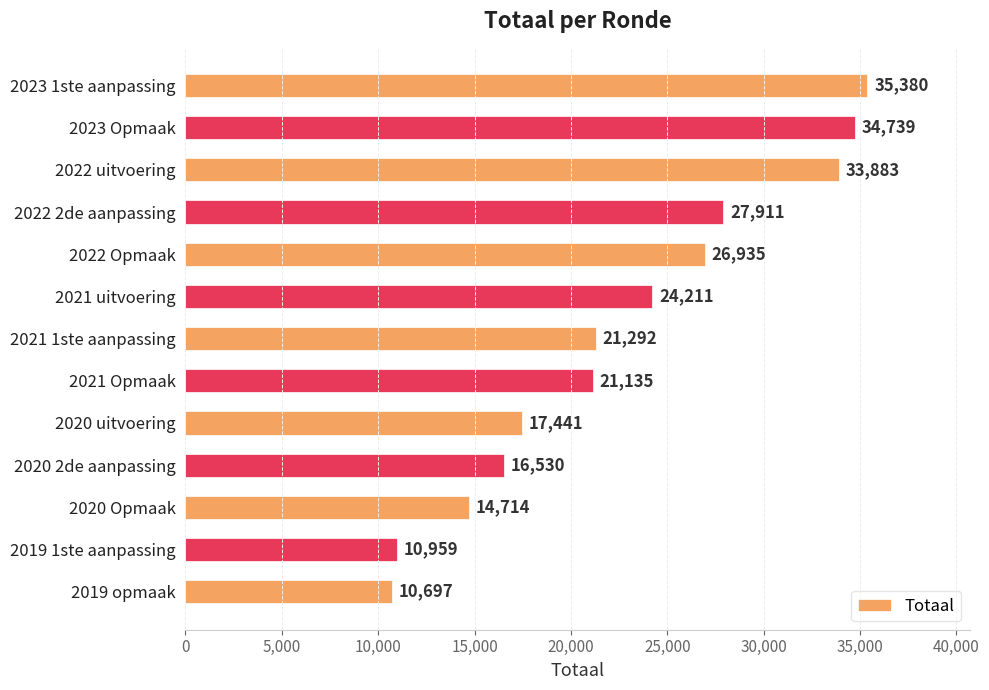

What is the label of the 3rd bar from the bottom?

2020 Opmaak